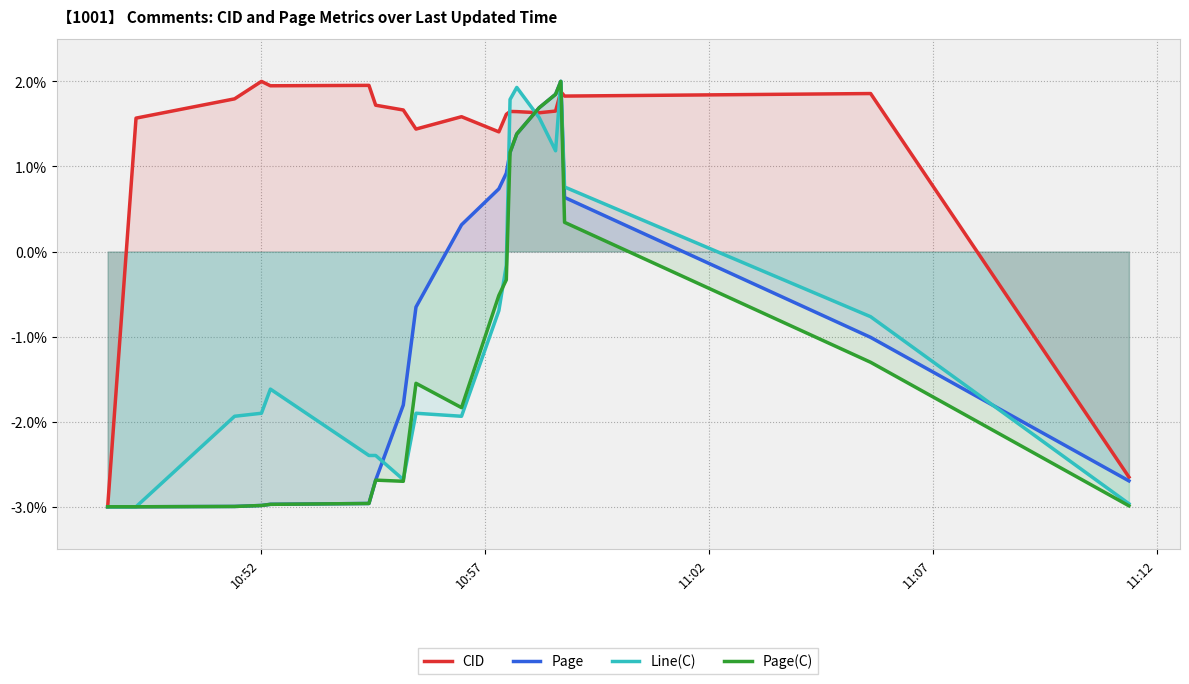

What is the maximum value shown in the chart?

2.0